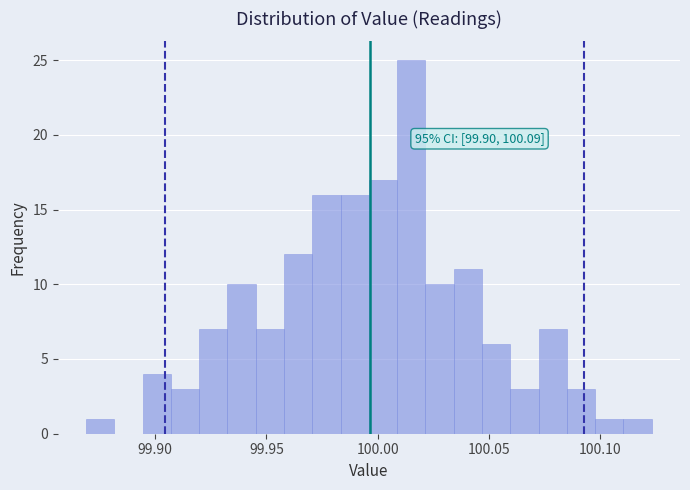

Around what value on the x-axis is the tallest bar? Give the approximate position of its centre, as read against the axis.

100.015